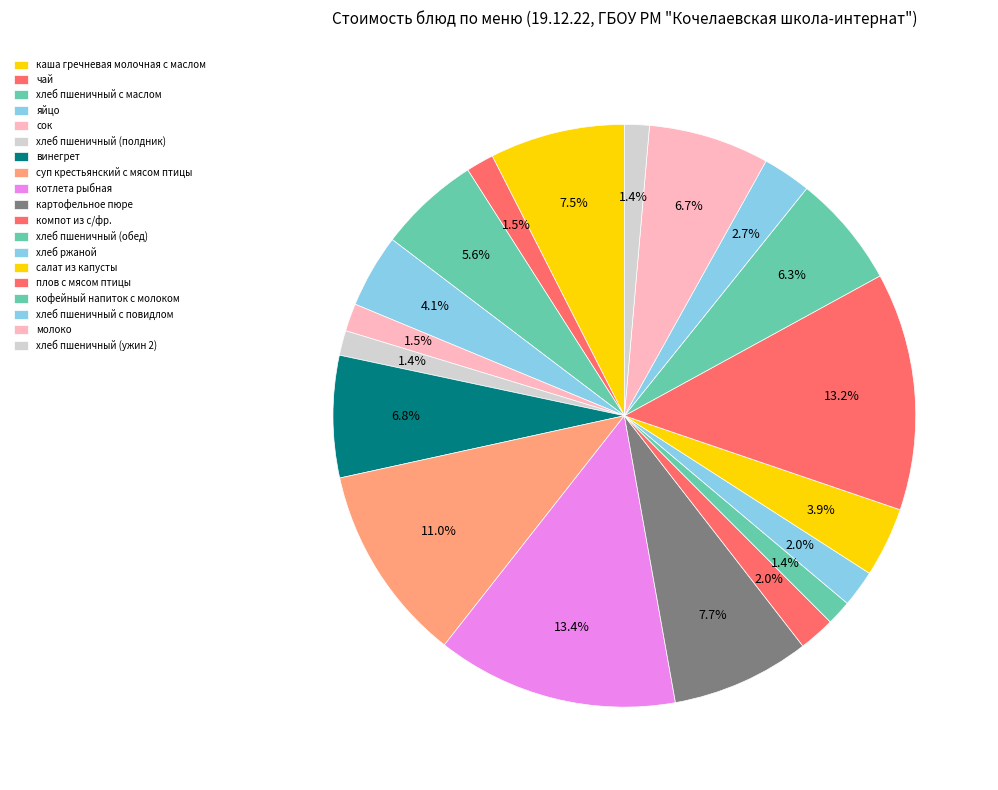

How many slices are in this pie chart?

19